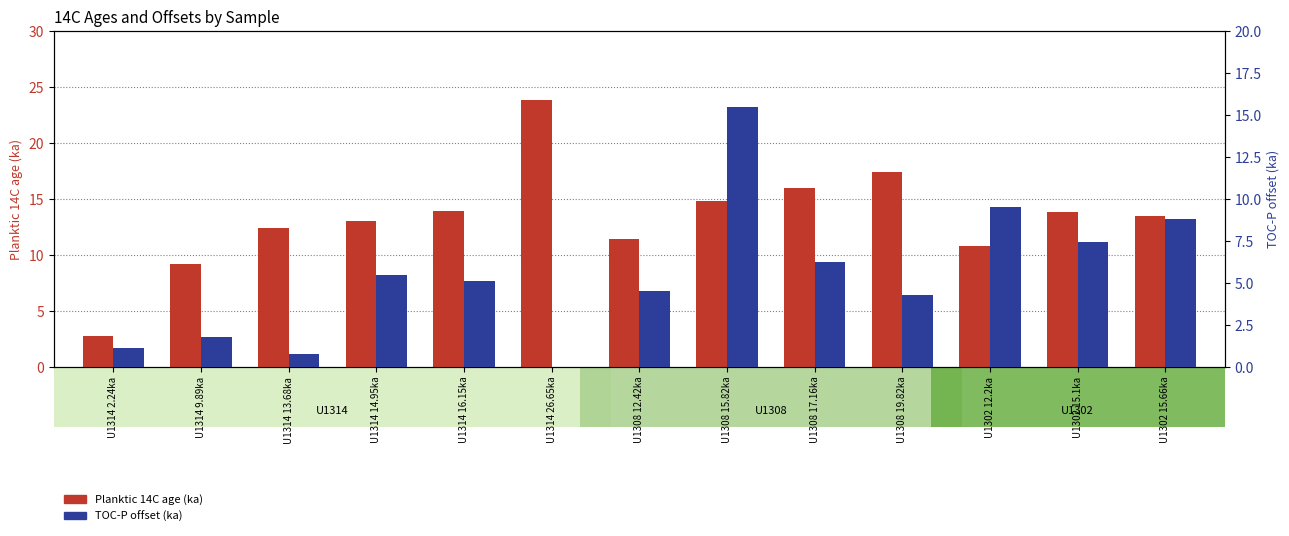

Reading left to right, list all the values displayed in this chart.

Planktic 14C age (ka): U1314 2.24ka=2.8	U1314 9.89ka=9.1	U1314 13.68ka=12.3	U1314 14.95ka=13.0	U1314 16.15ka=13.9	U1314 26.65ka=23.8	U1308 12.42ka=11.4	U1308 15.82ka=14.8	U1308 17.16ka=15.9	U1308 19.82ka=17.4	U1302 12.2ka=10.8	U1302 15.1ka=13.8	U1302 15.66ka=13.5
TOC-P offset (ka): U1314 2.24ka=1.1	U1314 9.89ka=1.8	U1314 13.68ka=0.8	U1314 14.95ka=5.5	U1314 16.15ka=5.1	U1314 26.65ka=0.0	U1308 12.42ka=4.5	U1308 15.82ka=15.4	U1308 17.16ka=6.3	U1308 19.82ka=4.2	U1302 12.2ka=9.5	U1302 15.1ka=7.5	U1302 15.66ka=8.8